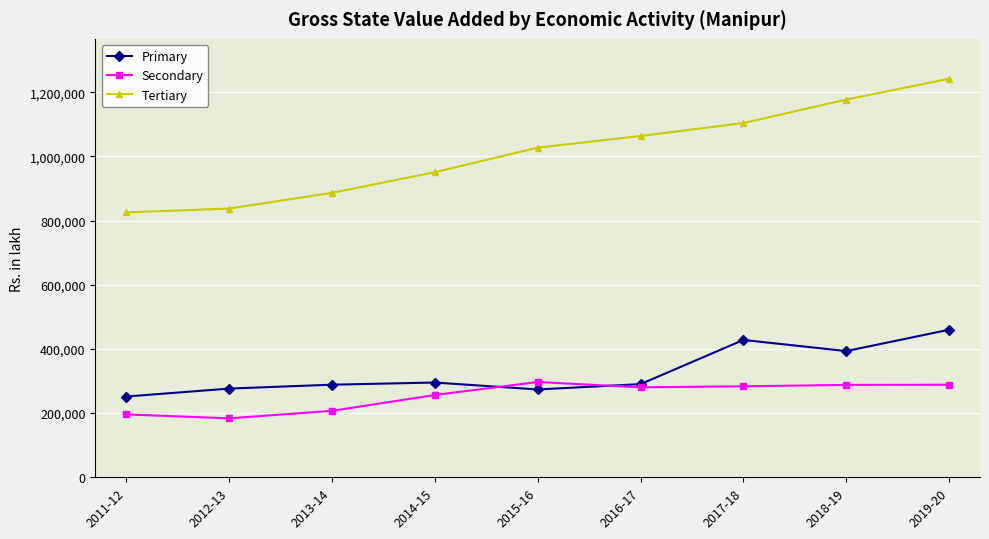

What value does the Secondary series have at 2014-15?

256366.0